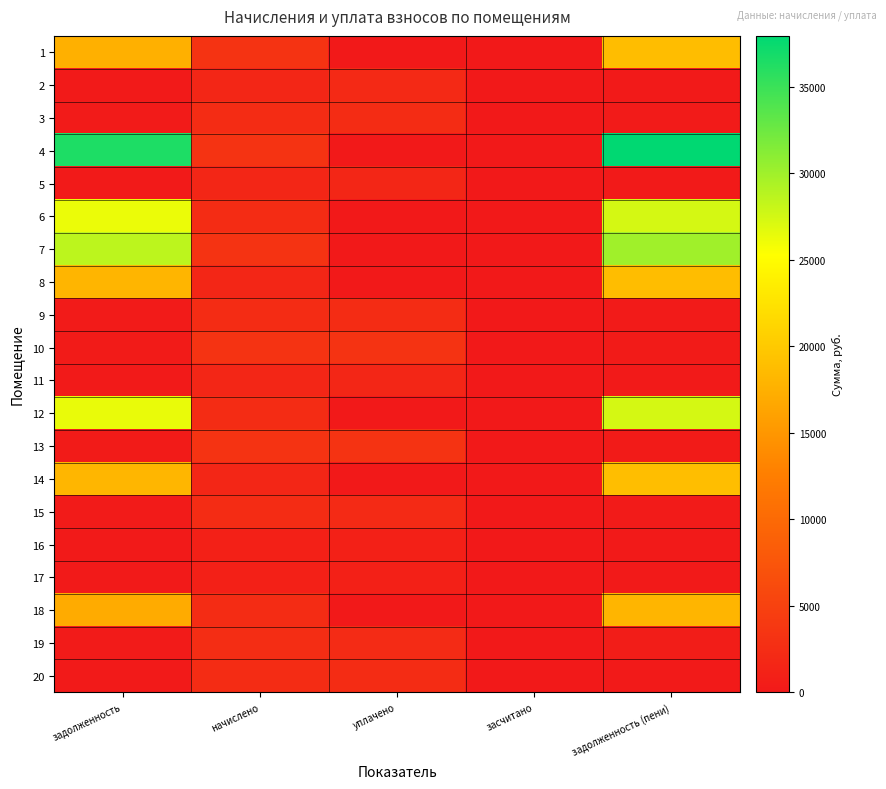

How many categories are shown in the chart?

5